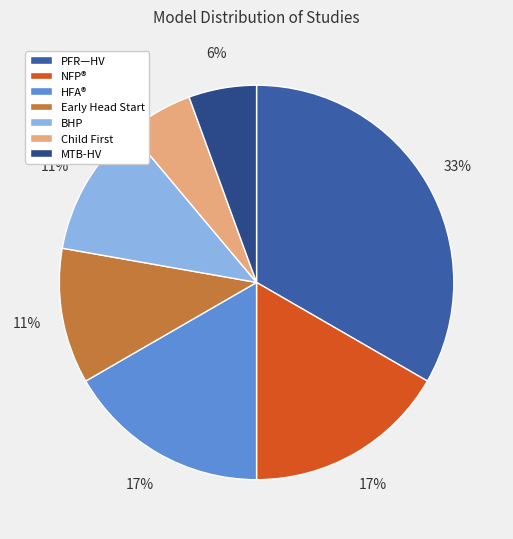

To the nearest percent, what is the average slice percentage?

14%